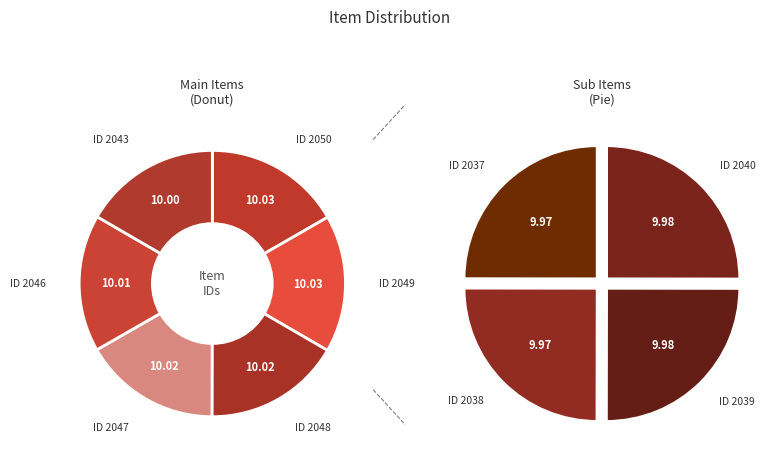

Rank the categories by value from highest to lowest.

Item 2050, Item 2049, Item 2048, Item 2047, Item 2046, Item 2043, Item 2040, Item 2039, Item 2038, Item 2037